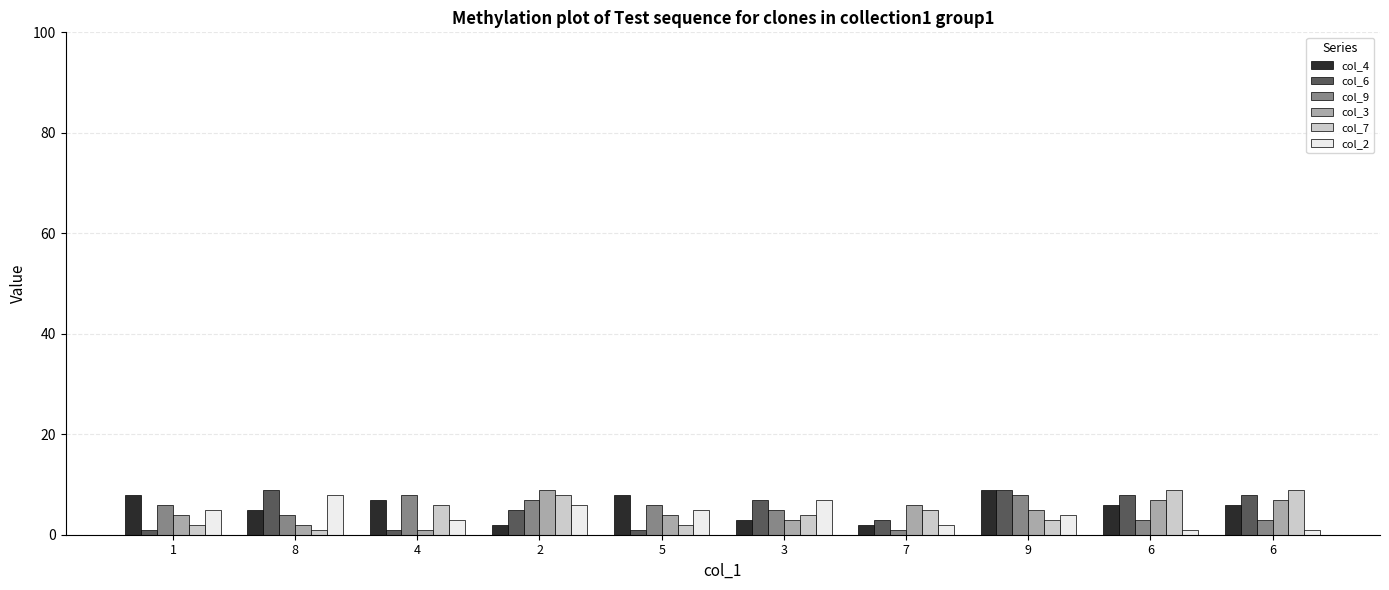

How many data points in col_2 are less than 5?

5